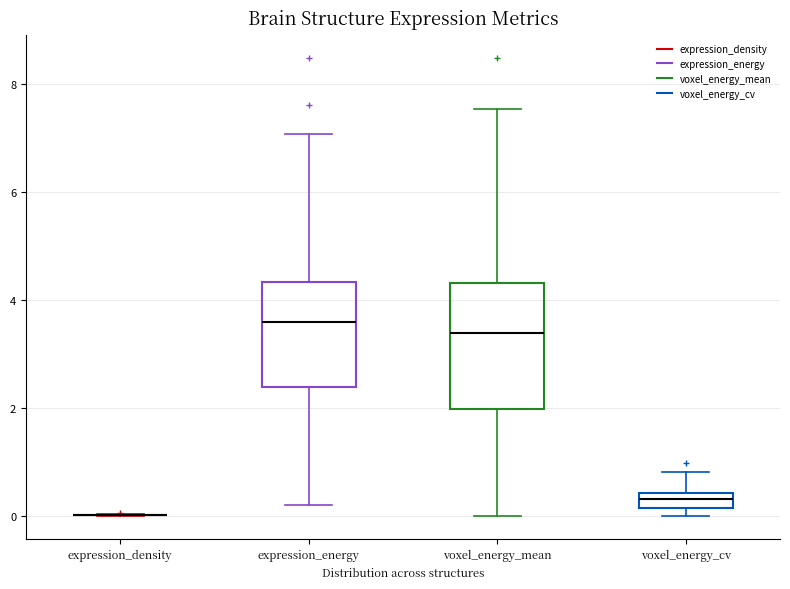

Comparing the boxes themselves (not the whiskers), which one is the tallest?

voxel_energy_mean